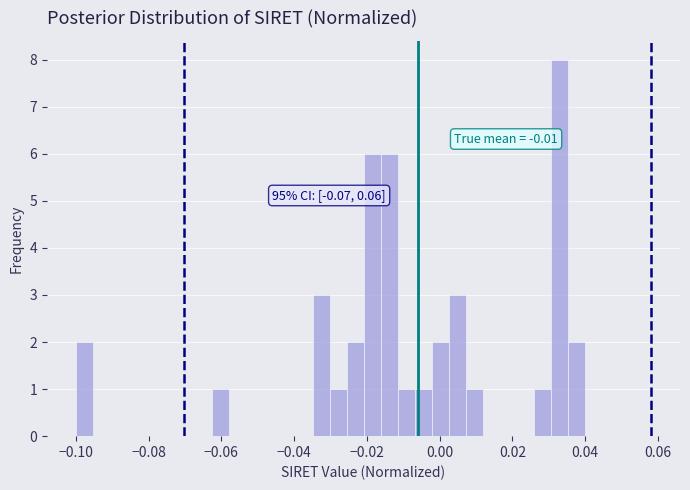

Read against the x-axis, roughly where is the centre of the tallest bar?

0.034